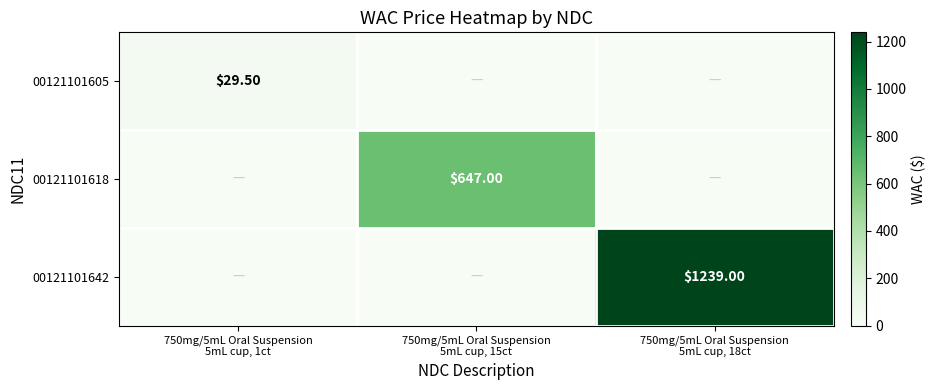

What is the maximum value shown in the chart?

1239.0